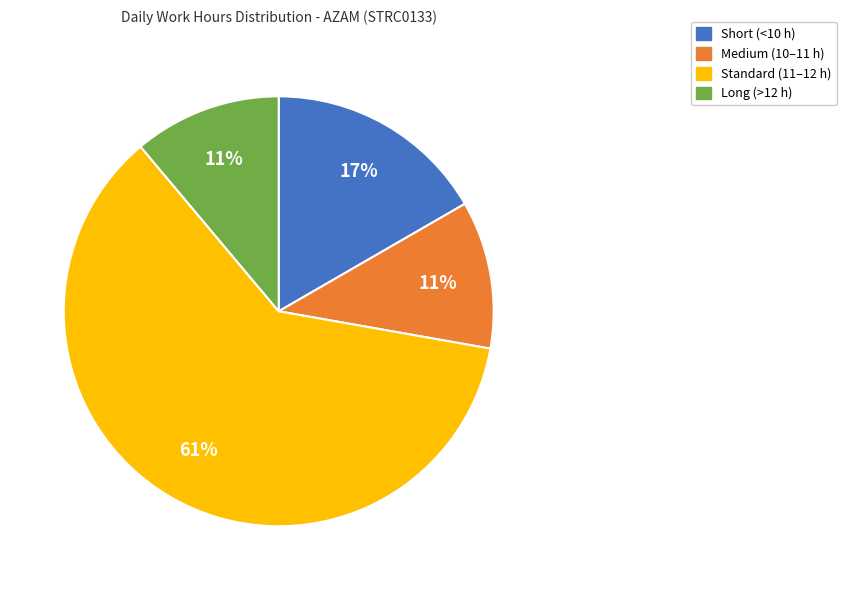

Is there a majority slice in this chart?

Yes